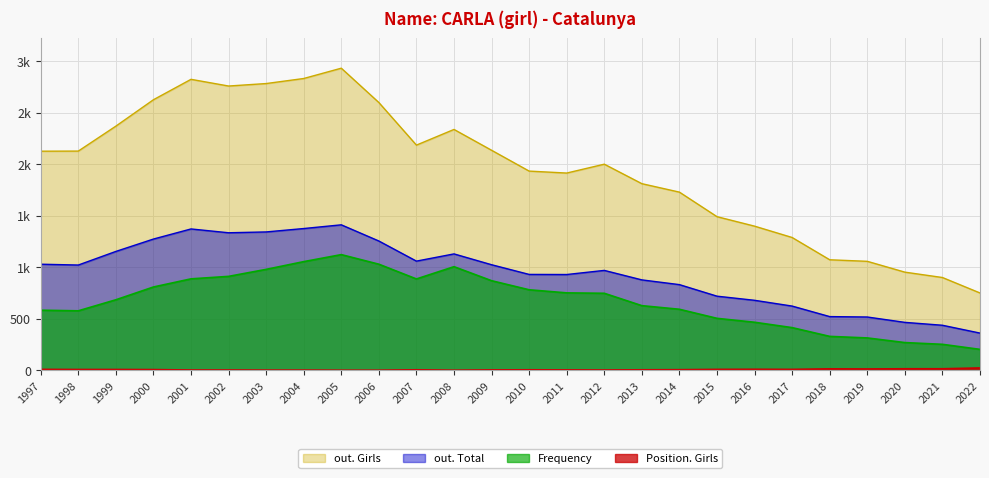

What is the difference between the maximum and minimum values in the Frequency series?

919